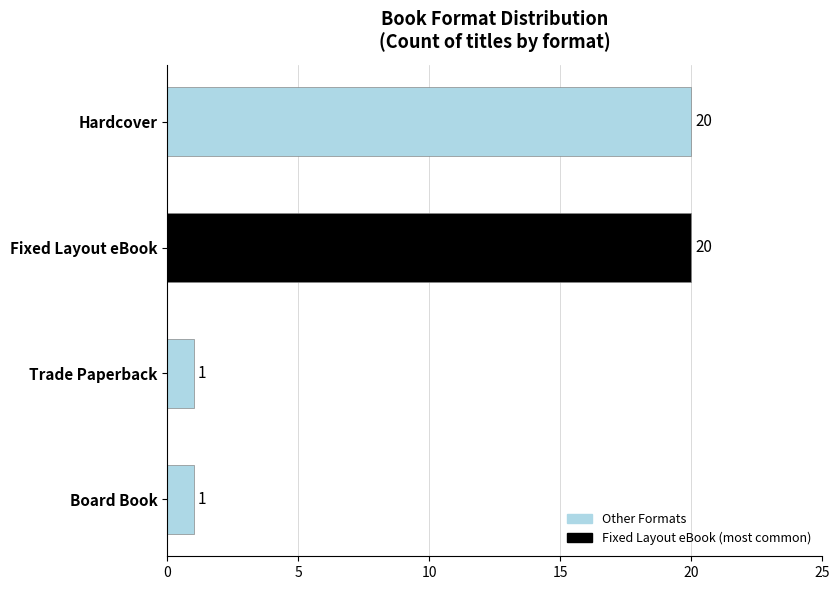

What is the difference between the maximum and second lowest values?

19